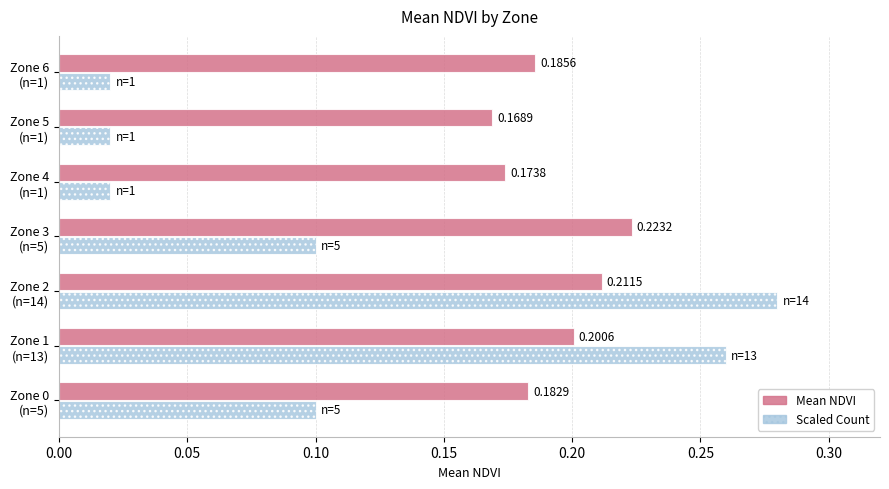

What are all the series names shown in the legend?

Mean NDVI, Scaled Count